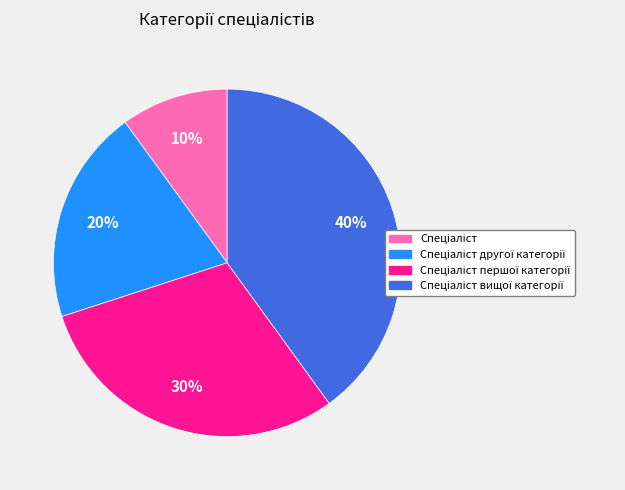

How many segments does this pie chart have?

4